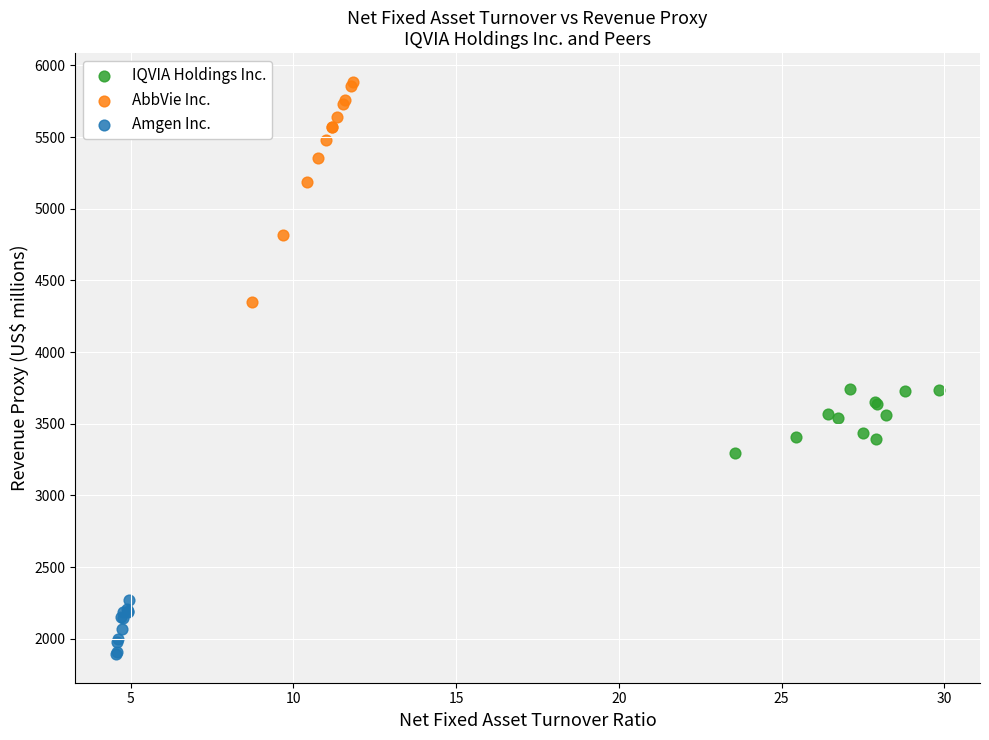

Which series contains the lowest Y value?

Amgen Inc.